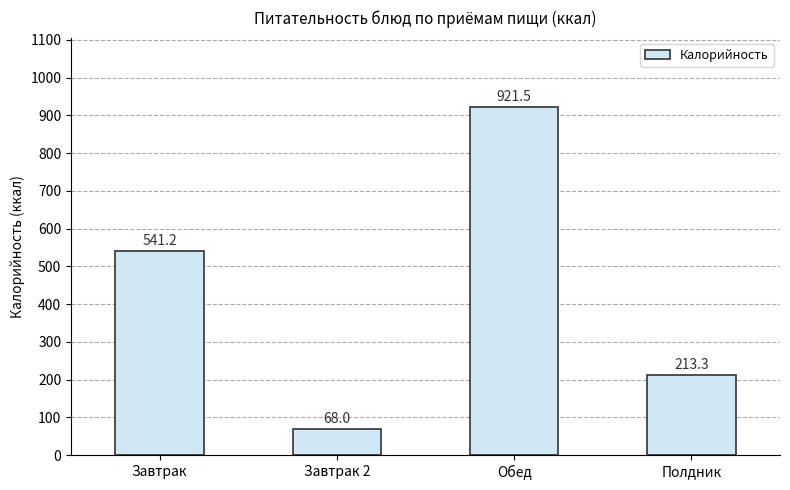

At which category does the chart reach its minimum across all series?

Завтрак 2